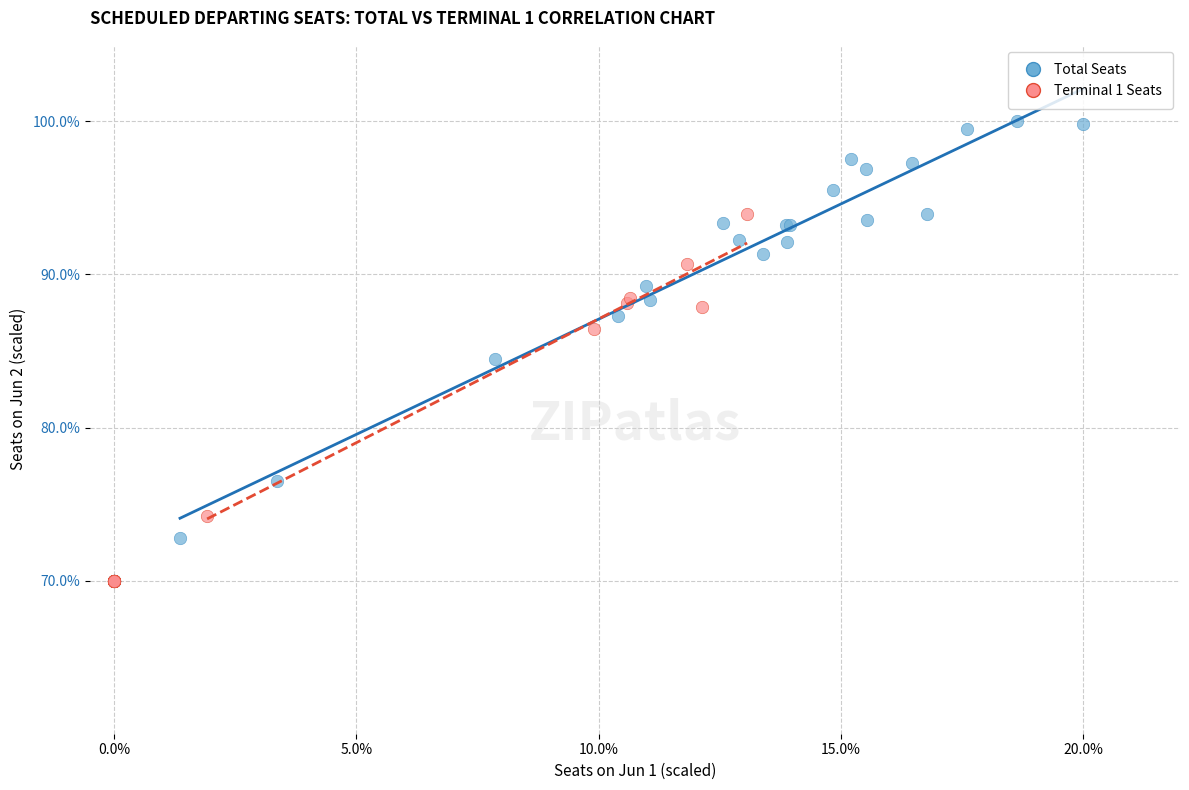

Which series contains the highest Y value?

Total Seats